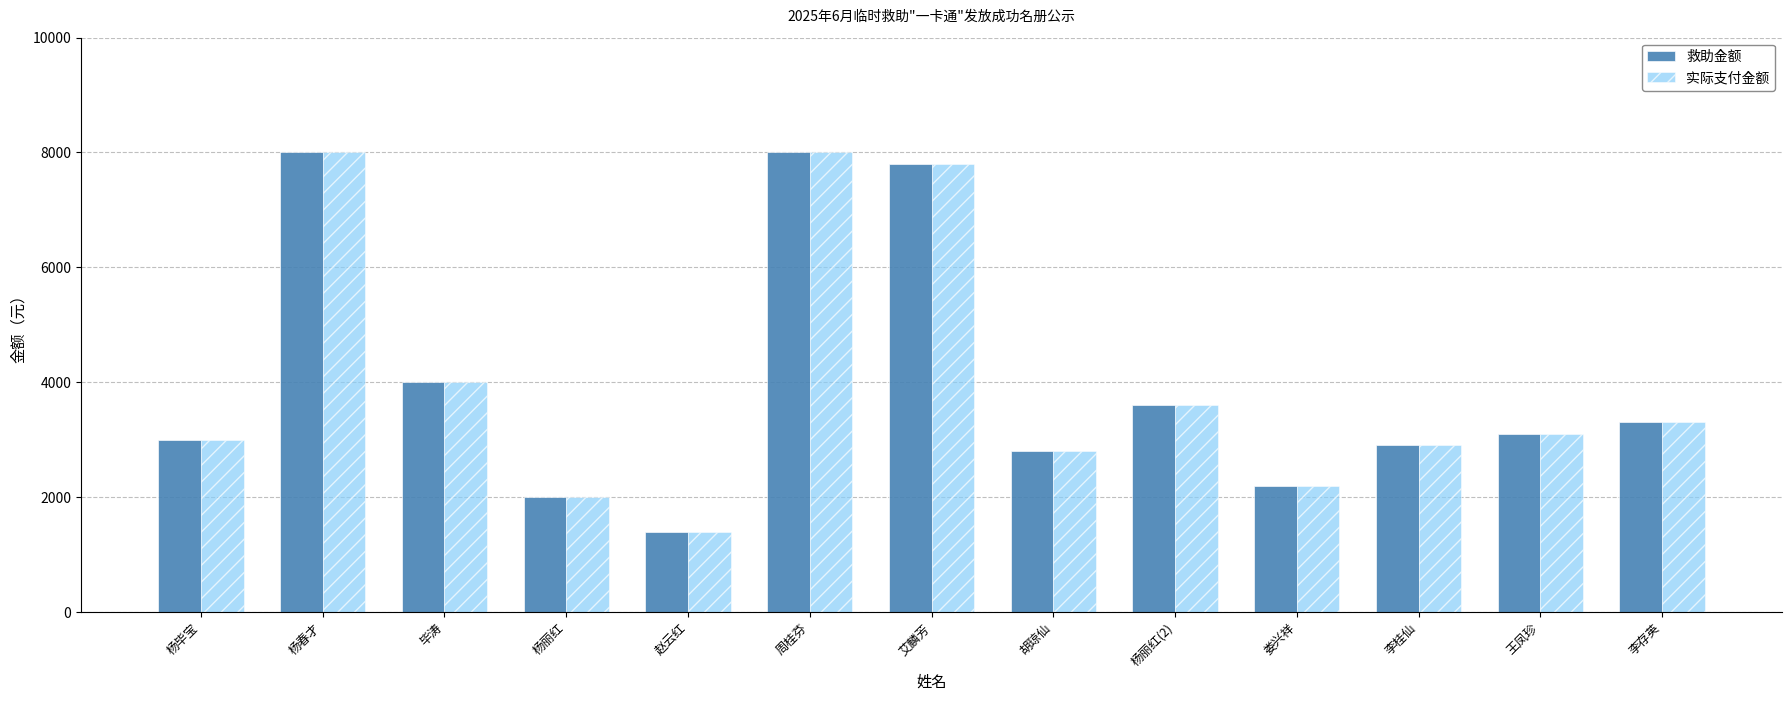

True or false: 实际支付金额 has a value of 11444 at 艾麟芳.

False